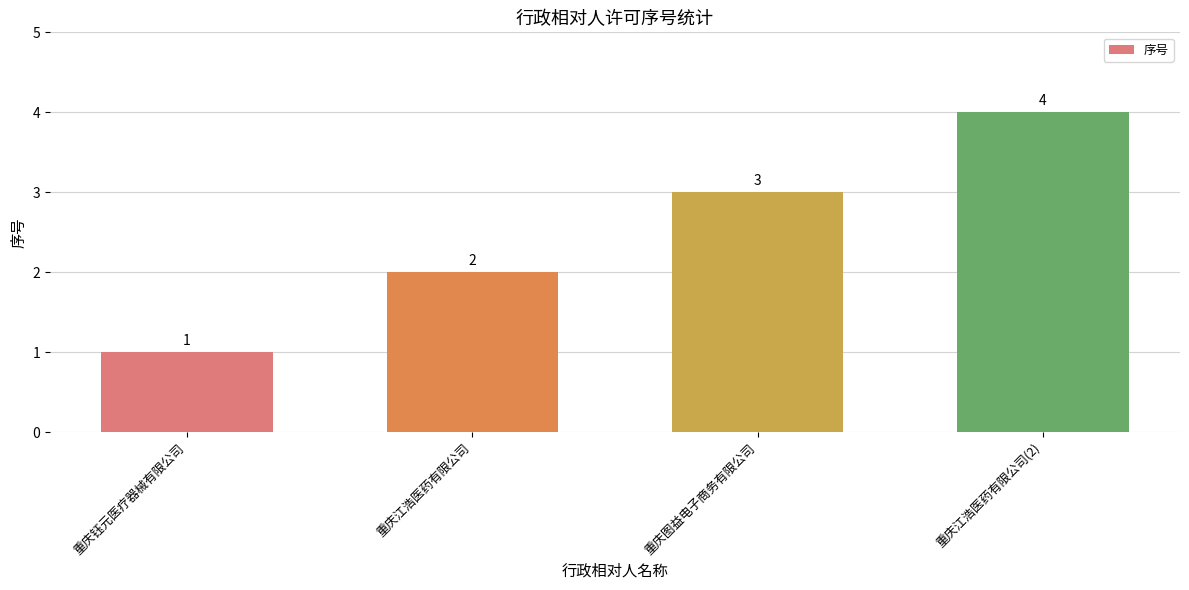

List the labels in order of value, smallest first.

重庆钰元医疗器械有限公司, 重庆江浩医药有限公司, 重庆图益电子商务有限公司, 重庆江浩医药有限公司(2)